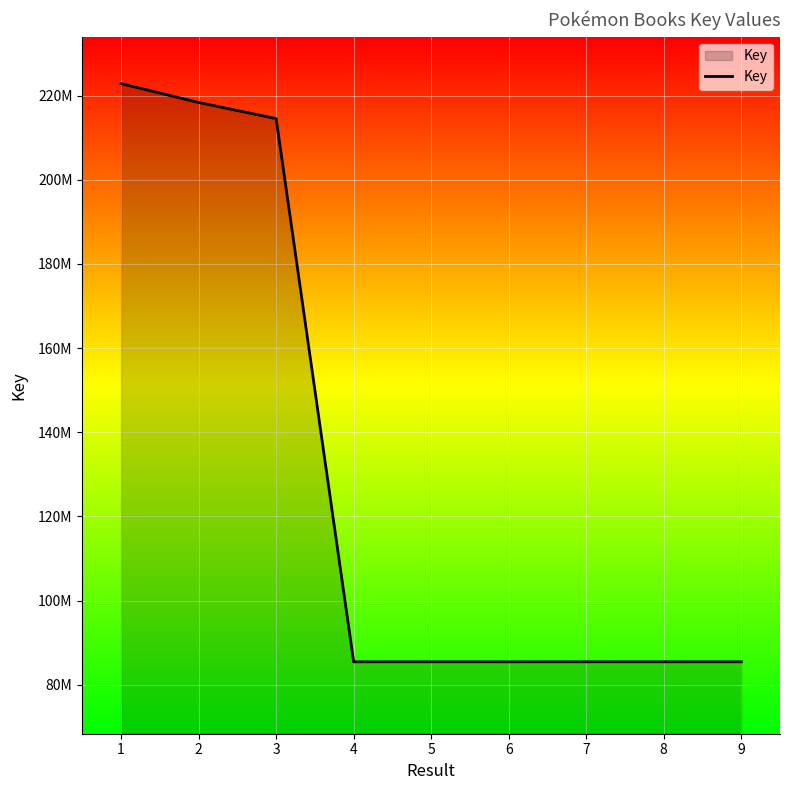

Which category has the lowest value across all series?

6